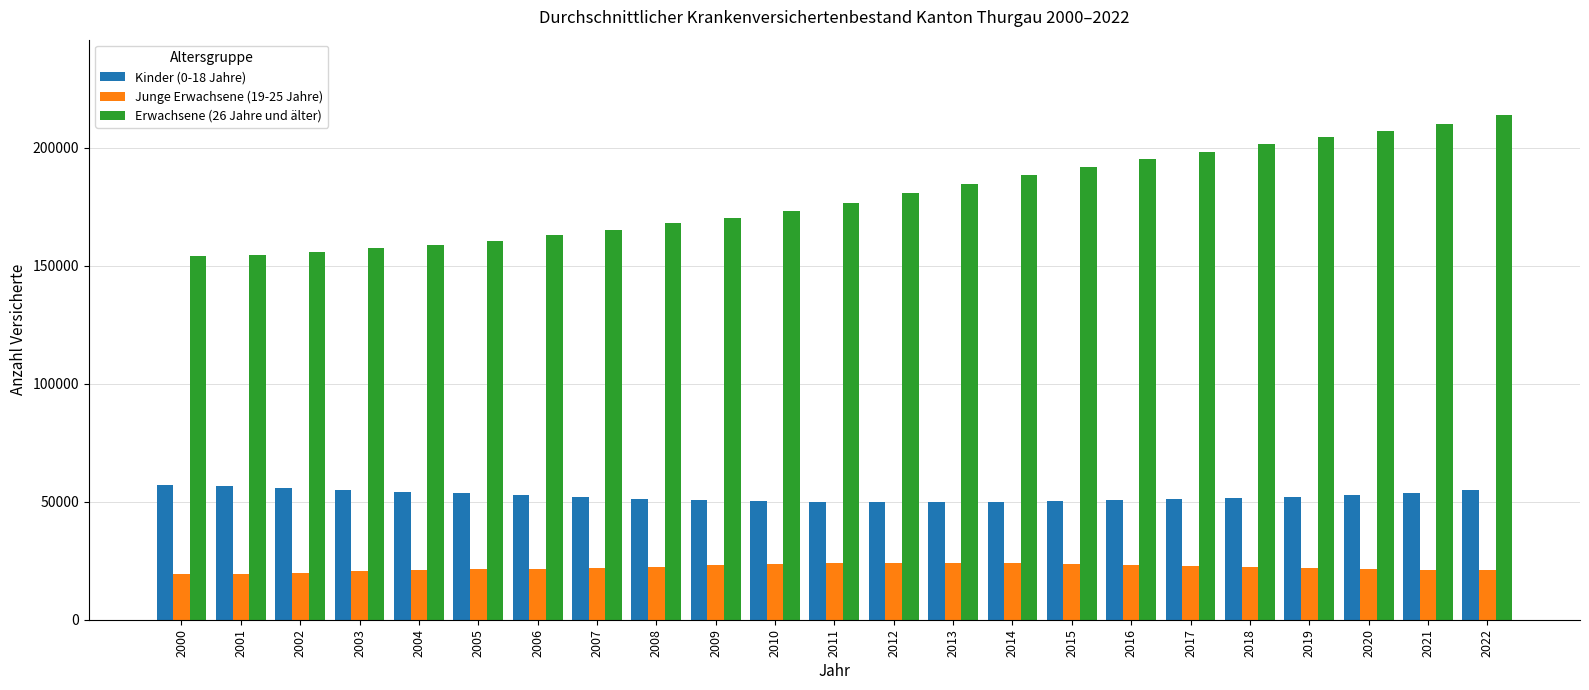

Rank the series at 2003 from highest to lowest value.

Erwachsene (26 Jahre und älter), Kinder (0-18 Jahre), Junge Erwachsene (19-25 Jahre)